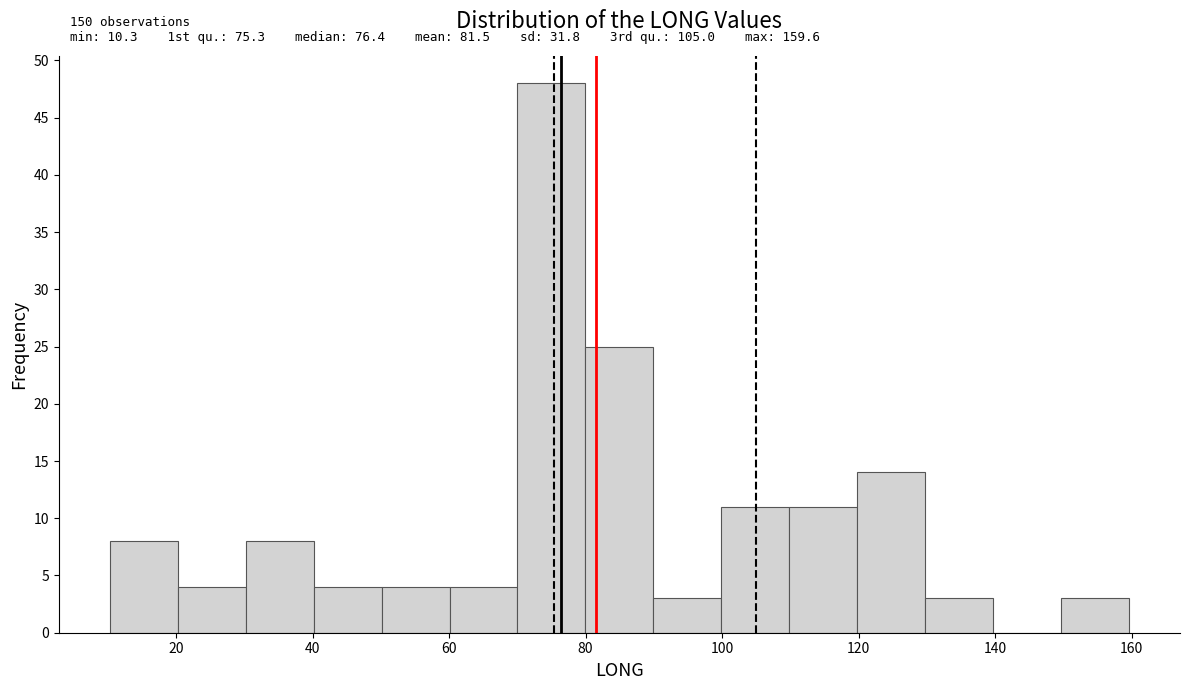

Which range on the x-axis has the tallest bar?

70 to 80